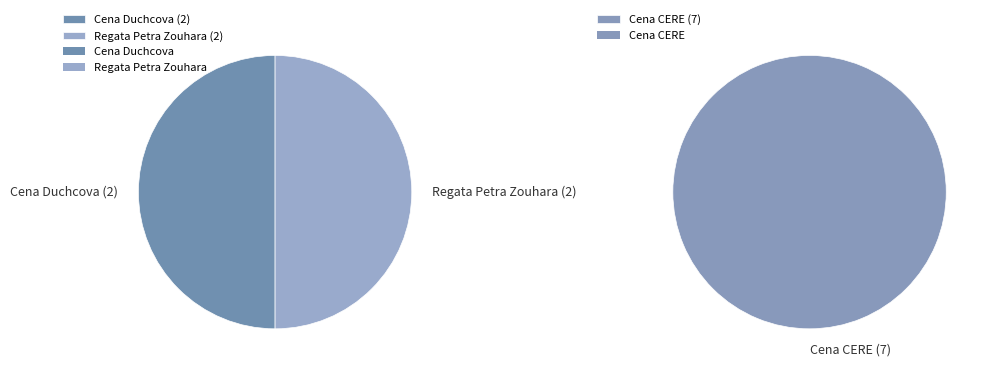

Rank the categories by value from lowest to highest.

Cena Duchcova, Regata Petra Zouhara, Cena CERE